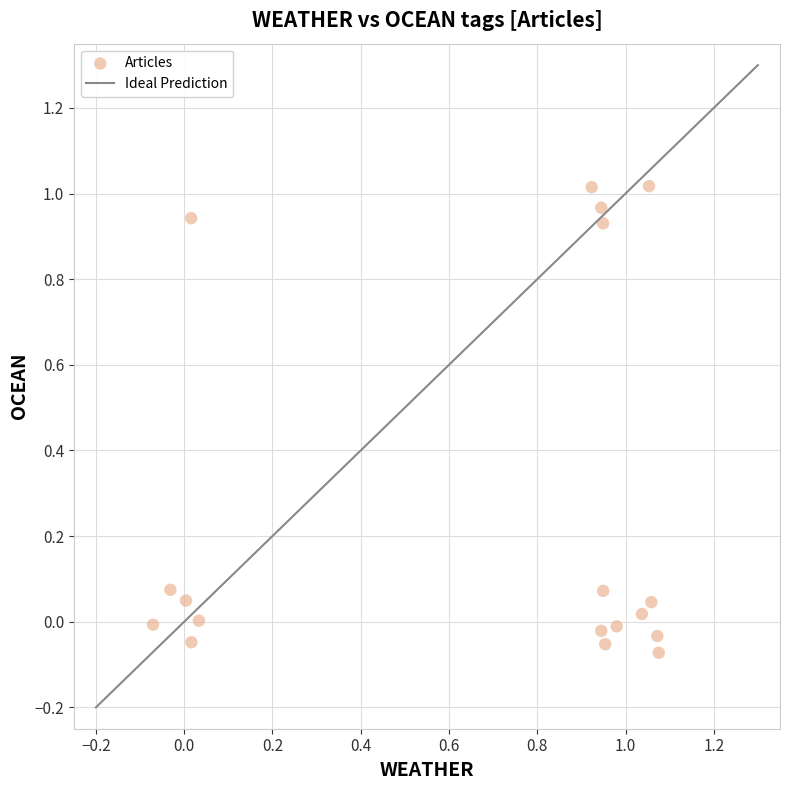

What is the range of Y values (max minus min)?

1.1